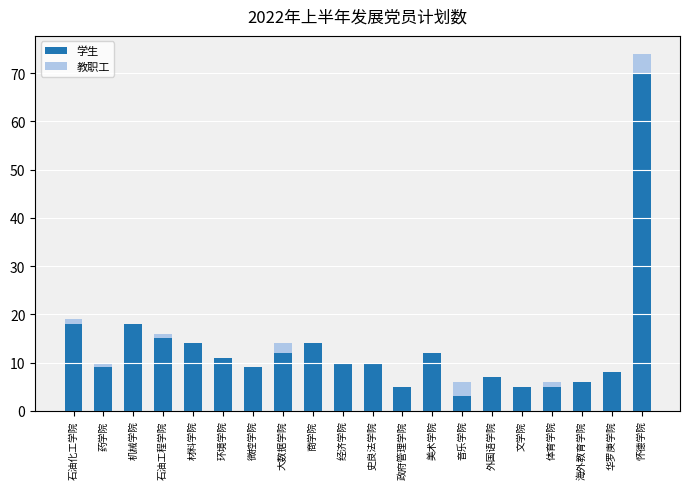

What is the approximate value of 学生 at 微控学院, to the nearest 10?

10